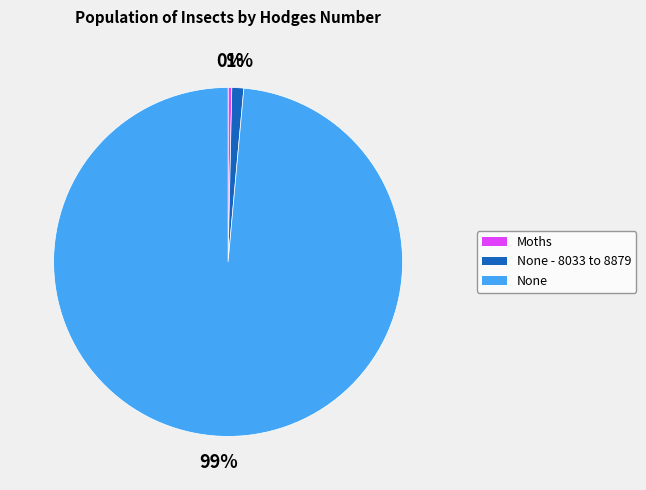

The None - 8033 to 8879 slice represents 9% of the pie. True or false?

False